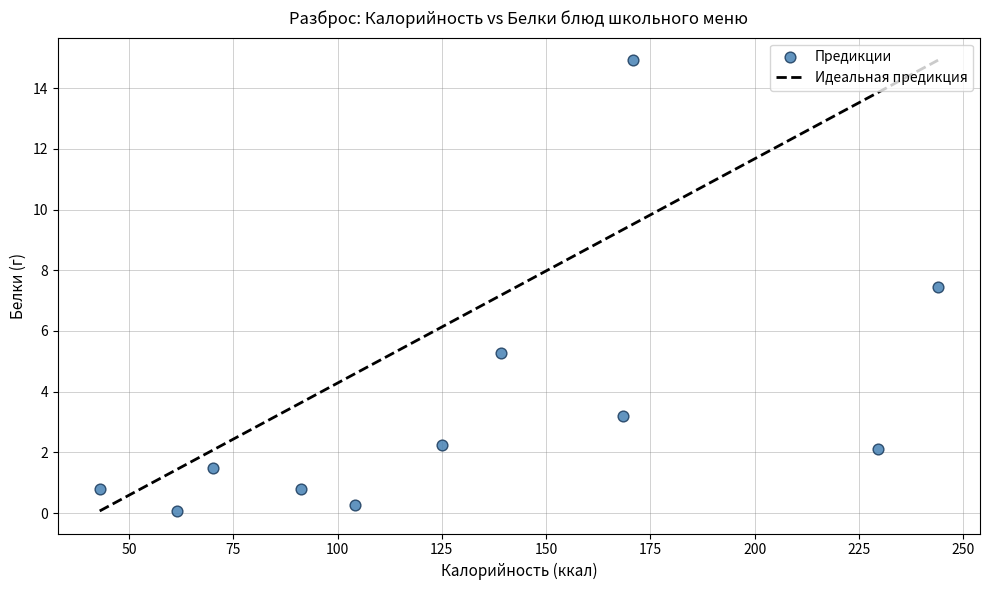

What is the average Y value?

3.5